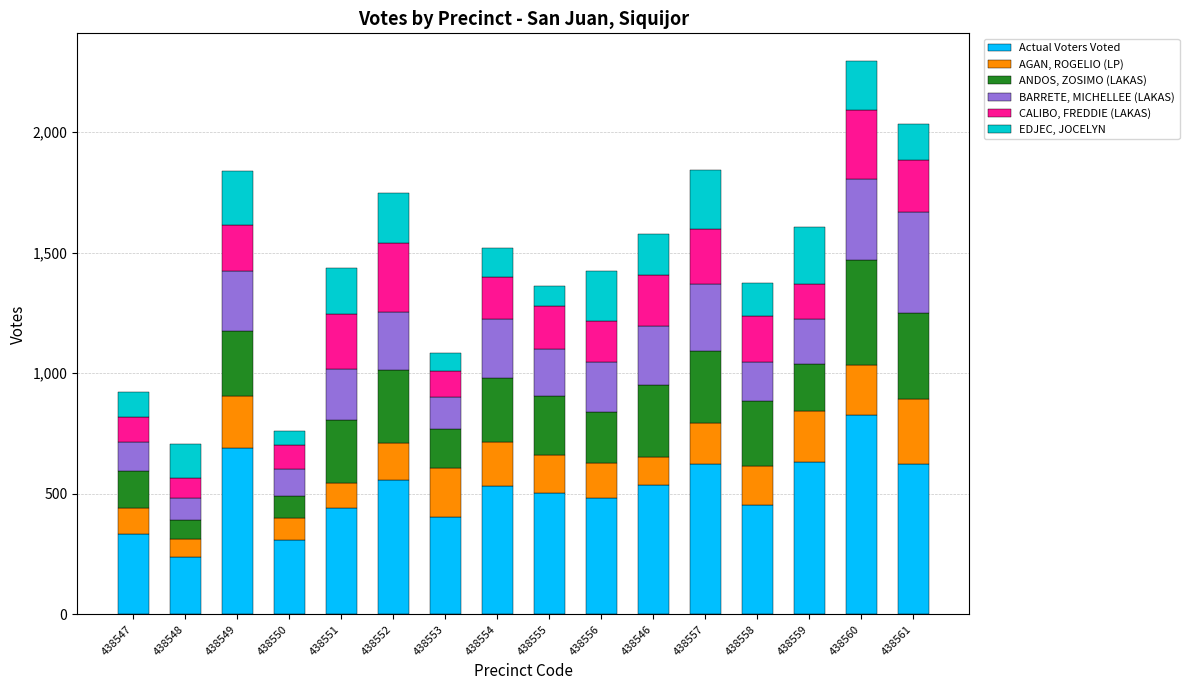

Which category has the lowest value in the Actual Voters Voted series?

438548